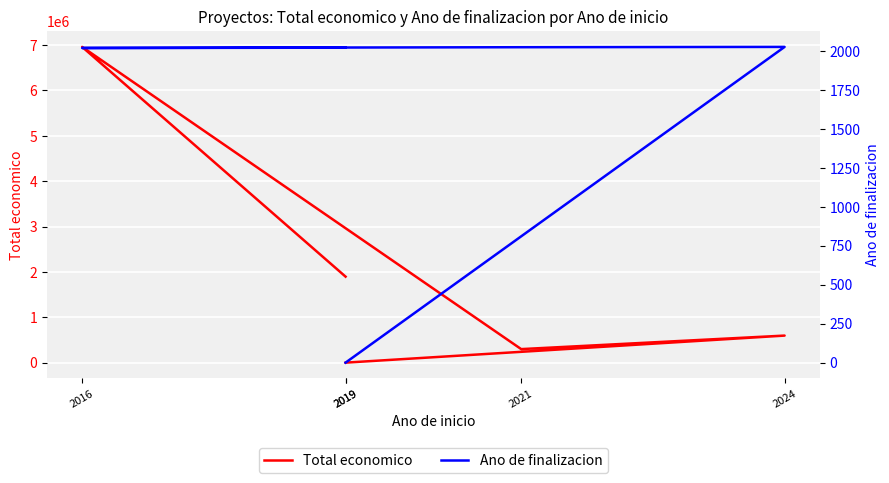

Which category has the highest value in the Ano de finalizacion series?

2024